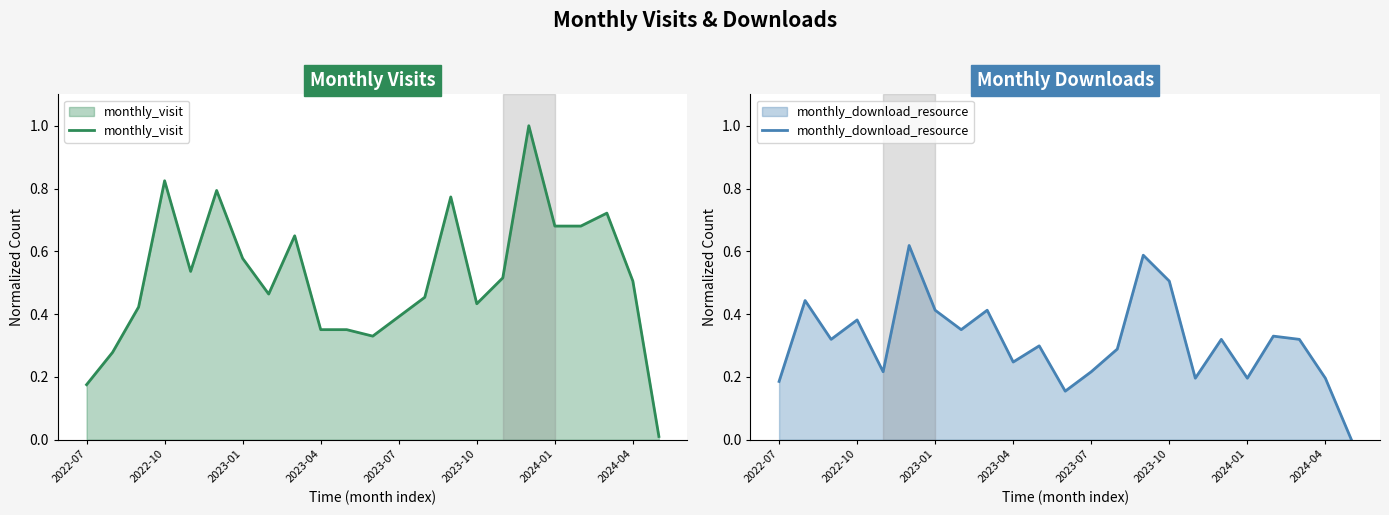

What is the difference between the second highest and second lowest values in the monthly_download_resource series?

0.4